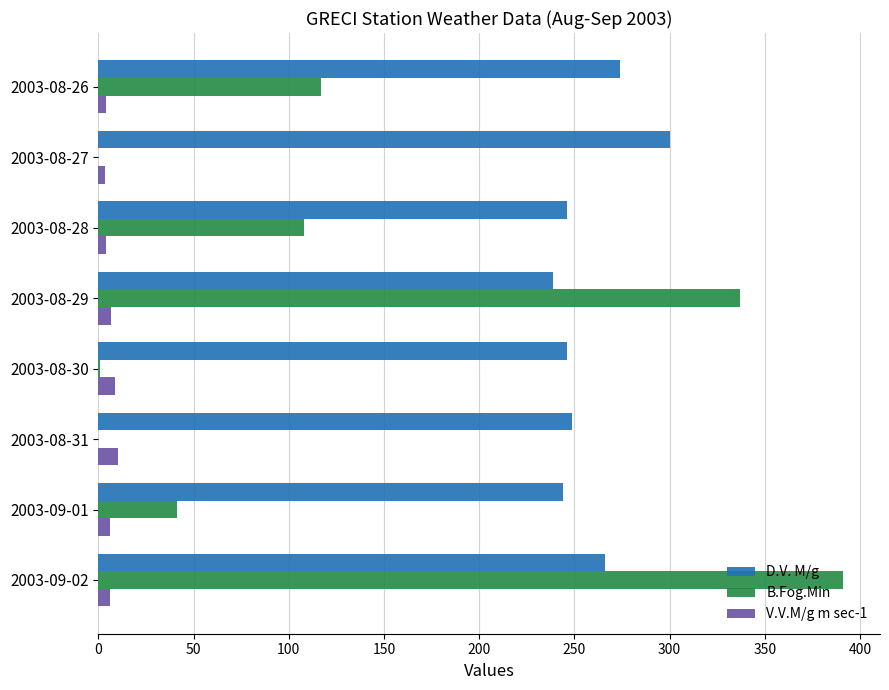

Which category has the highest value in the B.Fog.Min series?

2003-09-02